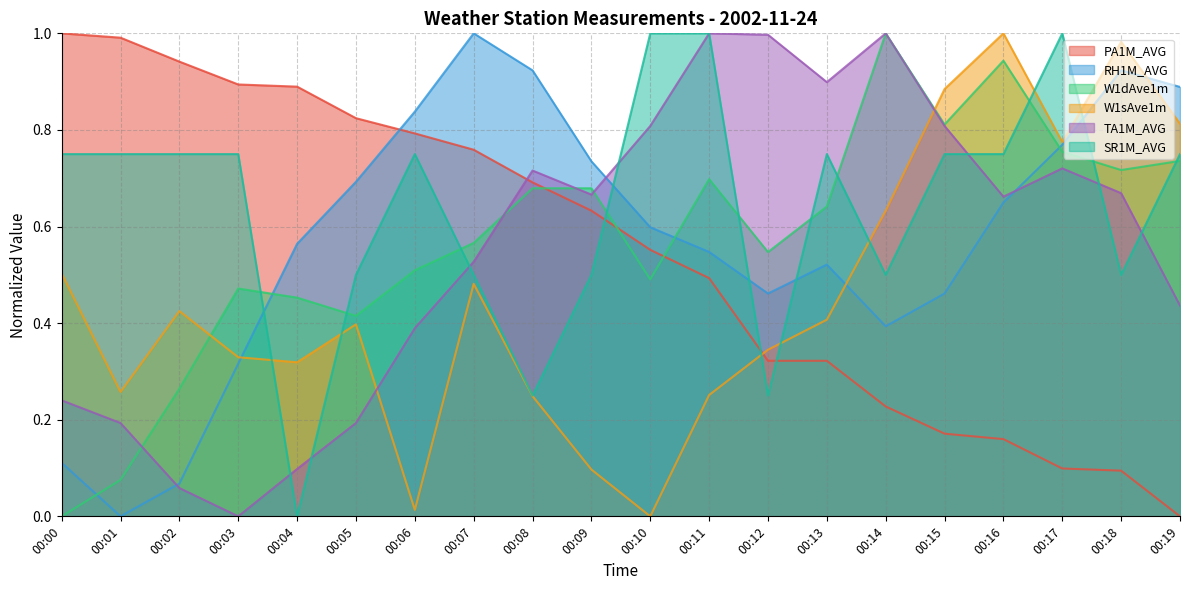

Rank the series by their maximum value, from highest to lowest.

PA1M_AVG, RH1M_AVG, W1dAve1m, W1sAve1m, TA1M_AVG, SR1M_AVG